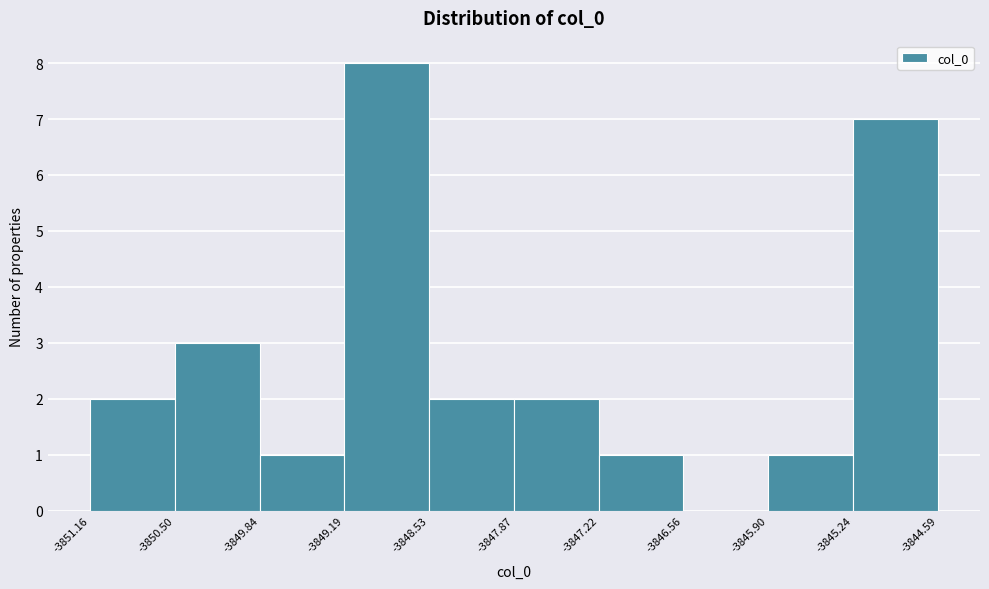

Over which range of the x-axis is the bar tallest?

-3849.19 to -3848.53